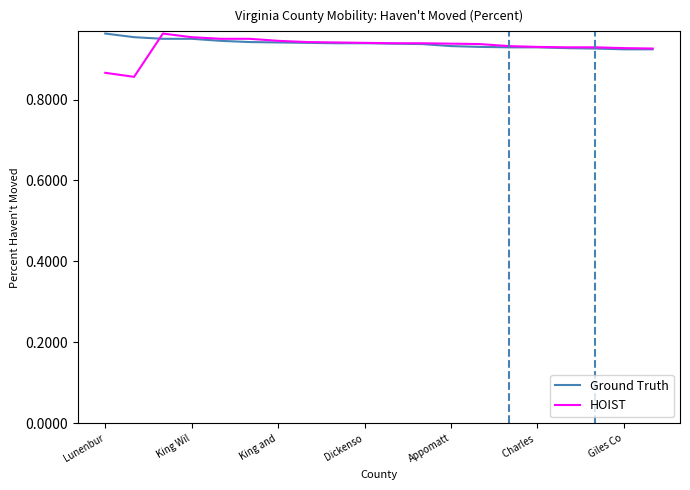

What is the value of the Ground Truth point at the 9th from the left?

0.9